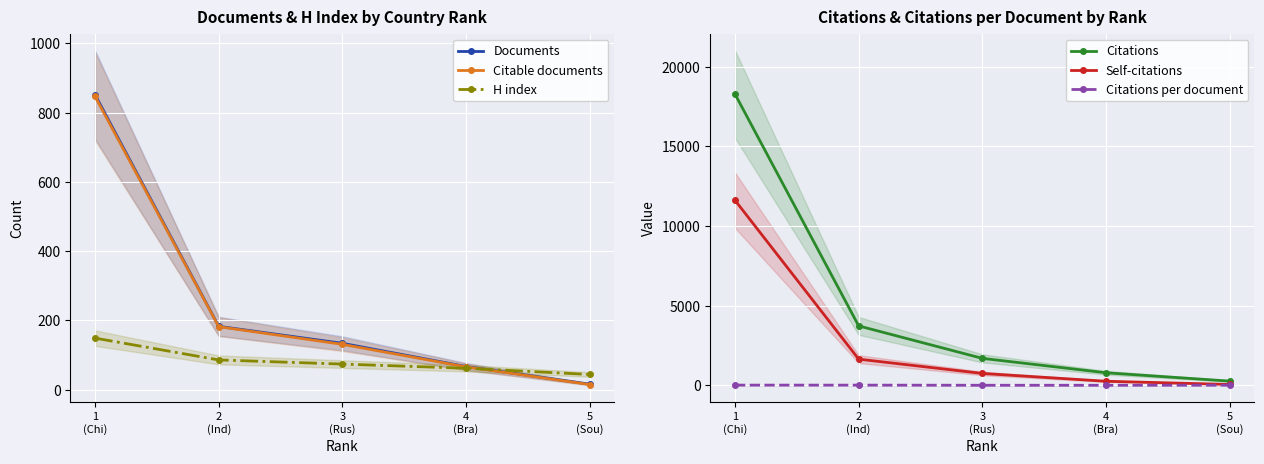

What is the sum of the Self-citations values at 1
(Chi) and 2
(Ind)?

13271.0